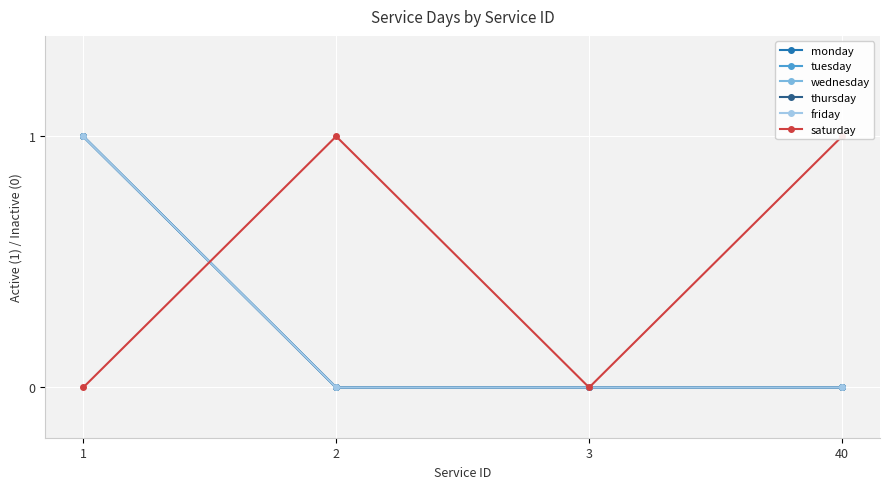

Does the chart display data point markers on the line(s)?

Yes